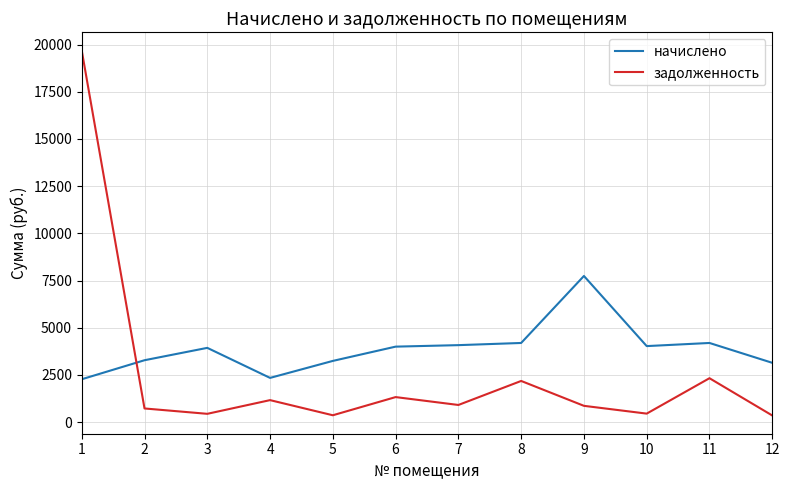

True or false: задолженность and начислено intersect in this chart.

True